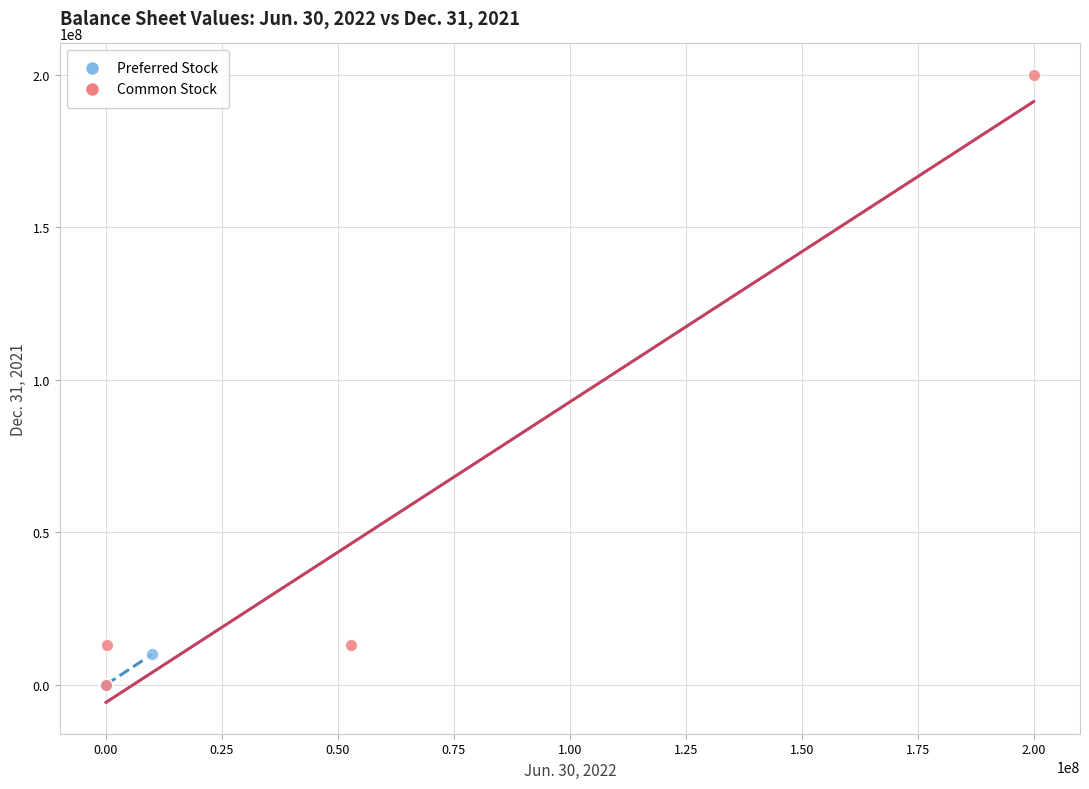

Which series contains the highest Y value?

Common Stock